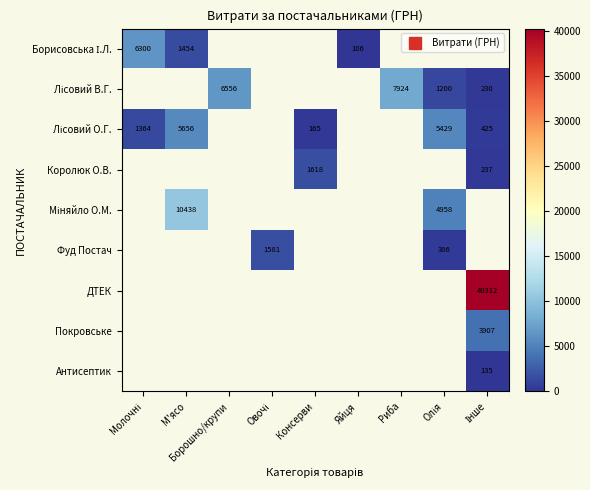

How many categories are shown in the chart?

9